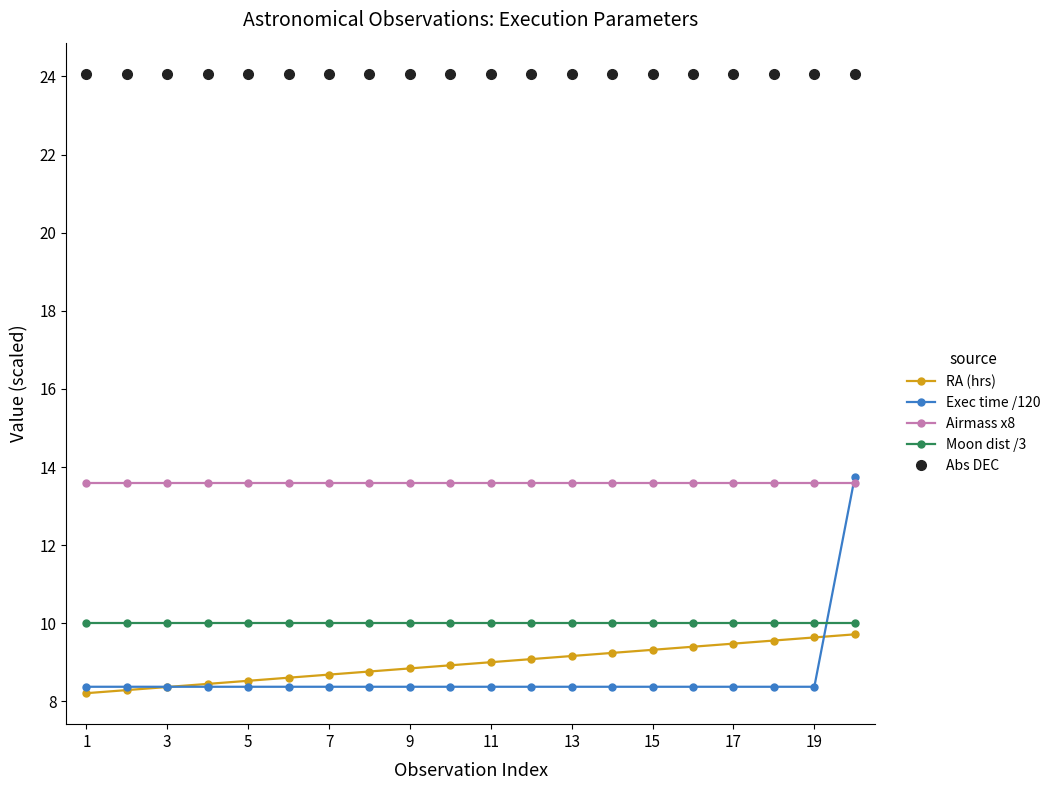

True or false: Moon dist /3 and Airmass x8 intersect in this chart.

False